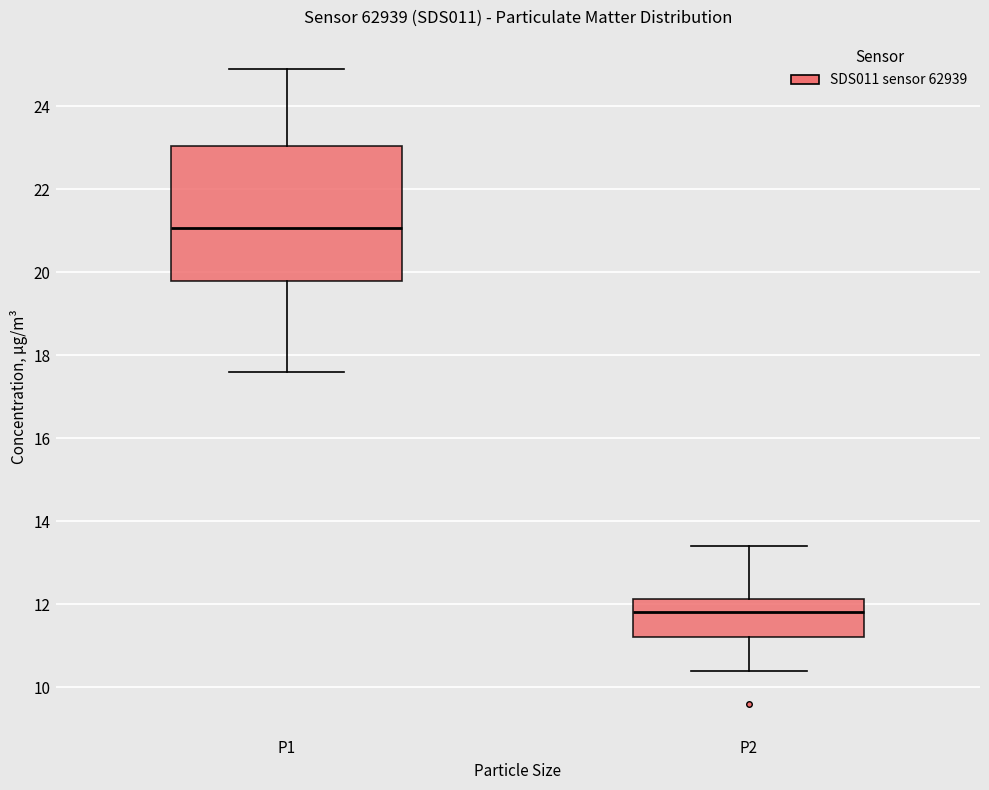

Reading left to right, transcribe this box plot: for each box, give where its median line is, the range the box spans, and where its two whiskers end, as read against the y-axis. The values are not printed on the chart, so give them approximately, as read against the axis.

P1: median 21.0, box 19.8 to 23.0, whiskers 17.6 to 25.0
P2: median 11.8, box 11.2 to 12.2, whiskers 10.4 to 13.4